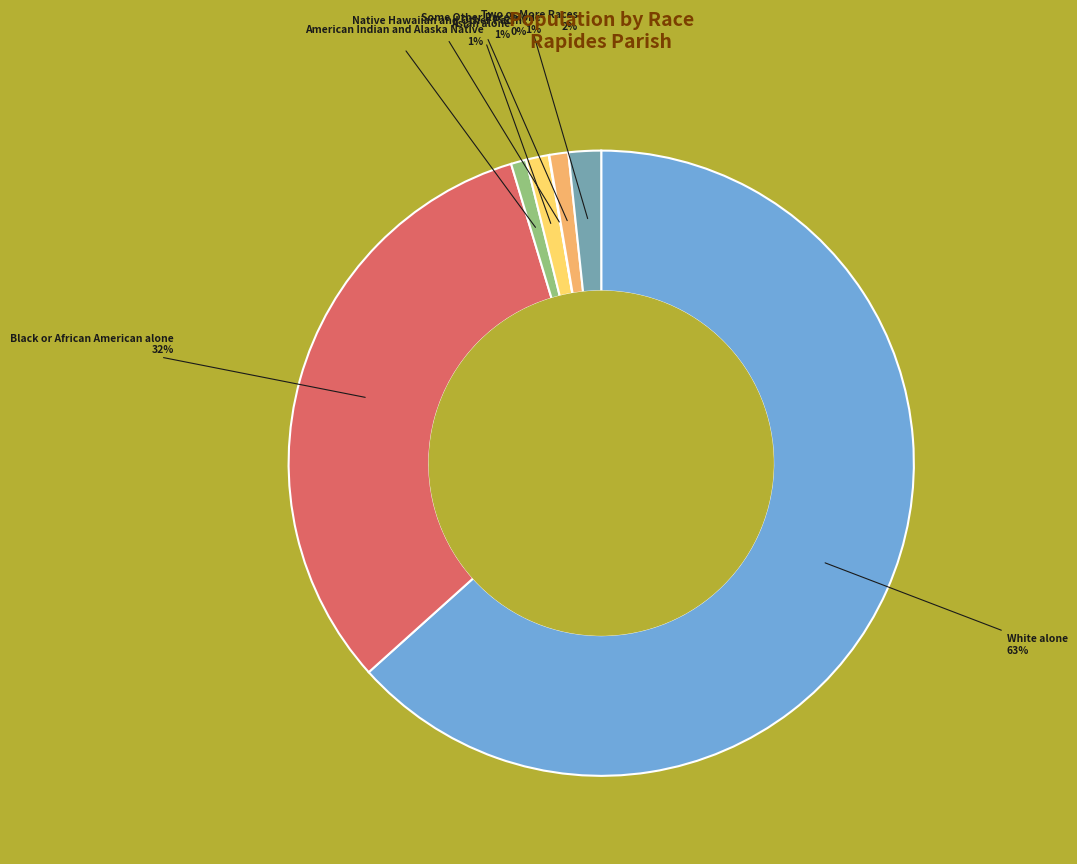

Is the sum of Asian alone and Black or African American alone greater than half?

No